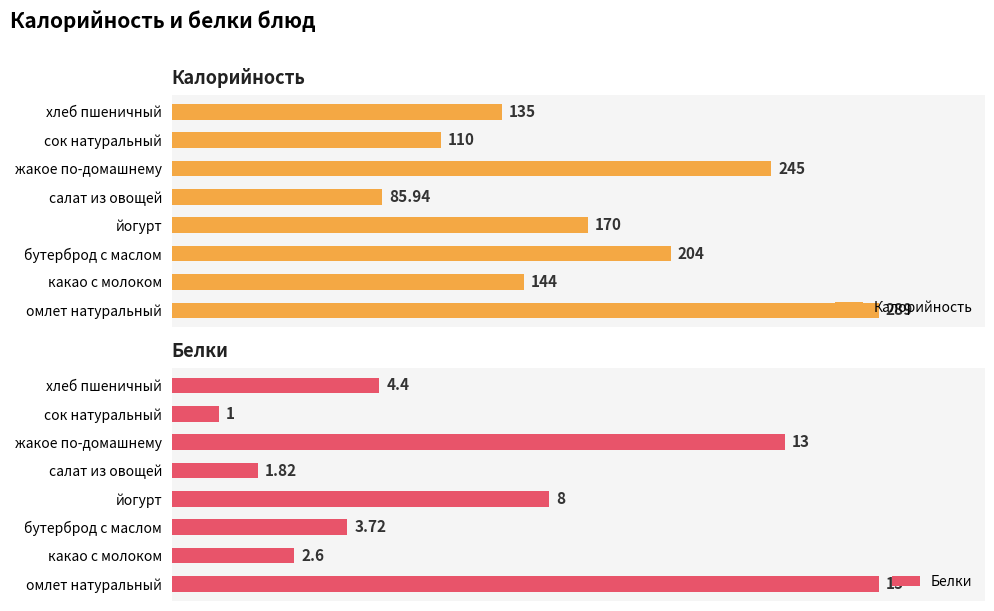

What is the value of the Белки bar at the 5th from the left?

1.8